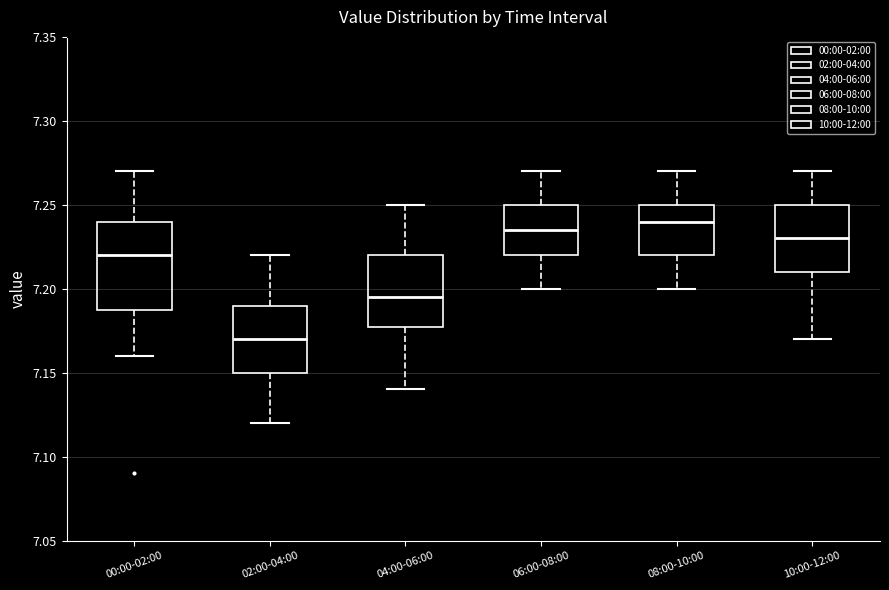

Reading left to right, read every box against the y-axis: the position of its median line, the range the box covers, and the ends of its whiskers. The values are not printed on the chart, so give them approximately, as read against the axis.

00:00-02:00: median 7.220, box 7.190 to 7.240, whiskers 7.160 to 7.270
02:00-04:00: median 7.170, box 7.150 to 7.190, whiskers 7.120 to 7.220
04:00-06:00: median 7.195, box 7.180 to 7.220, whiskers 7.140 to 7.250
06:00-08:00: median 7.235, box 7.220 to 7.250, whiskers 7.200 to 7.270
08:00-10:00: median 7.240, box 7.220 to 7.250, whiskers 7.200 to 7.270
10:00-12:00: median 7.230, box 7.210 to 7.250, whiskers 7.170 to 7.270